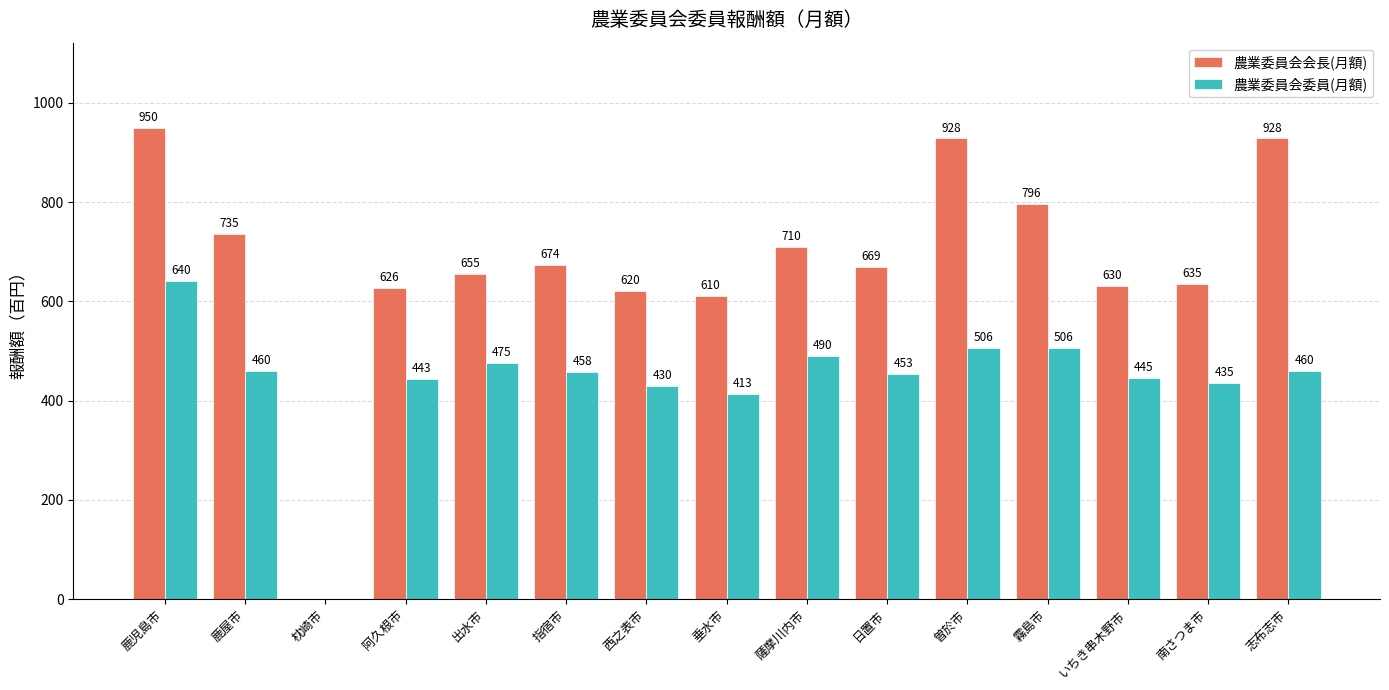

Which category has the highest value in the 農業委員会委員(月額) series?

鹿児島市